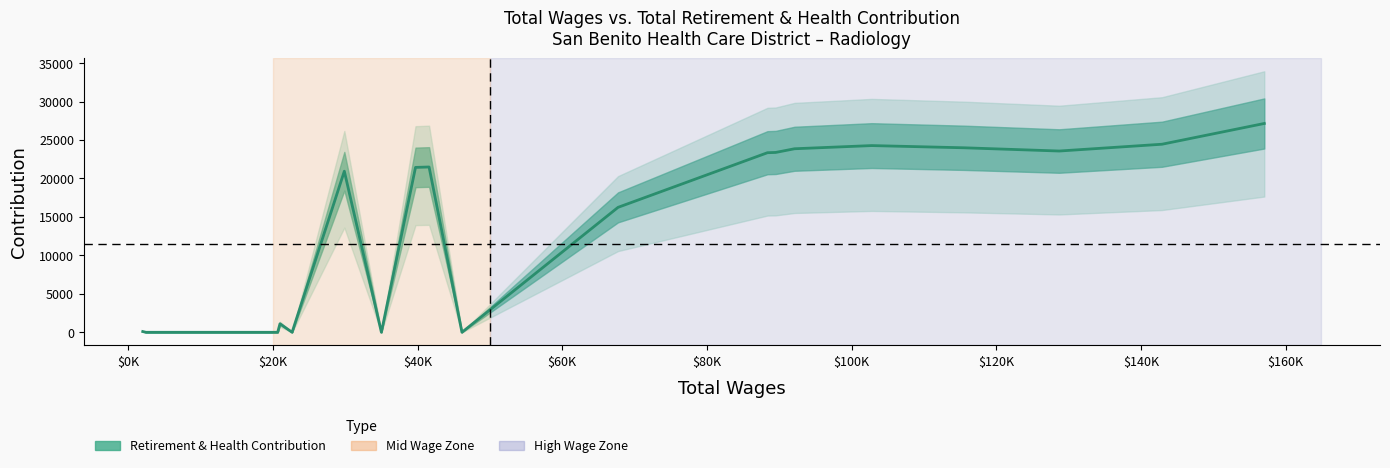

Does the chart display data point markers on the line(s)?

No